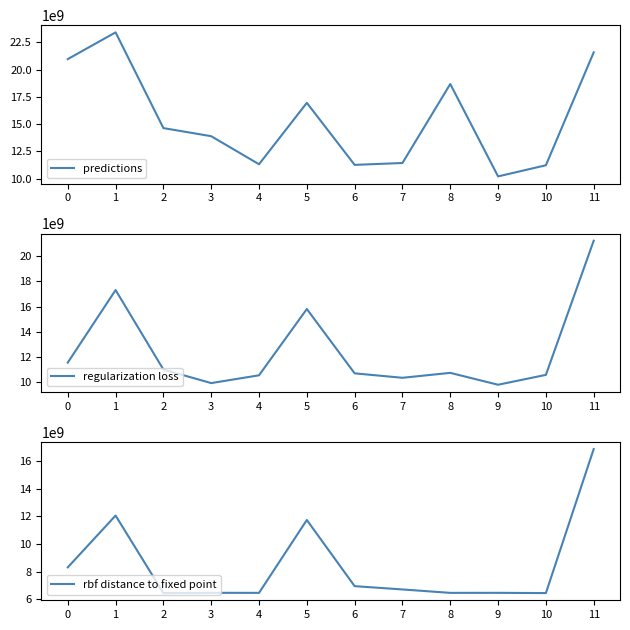

The rbf distance to fixed point series shows 10198604948.6 at 11. True or false?

False